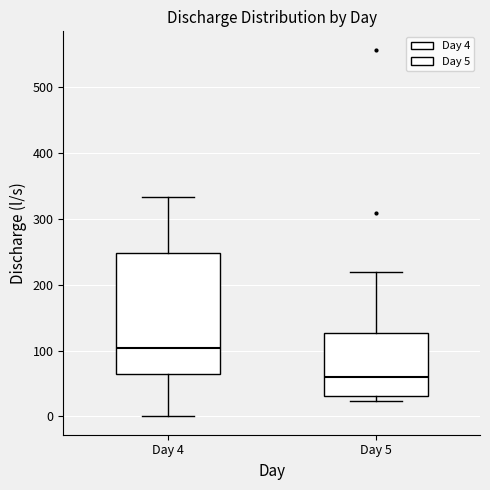

Where is the lower edge of the box for Day 4 on the y-axis? The values are not printed on the chart, so give them approximately, as read against the axis.

60